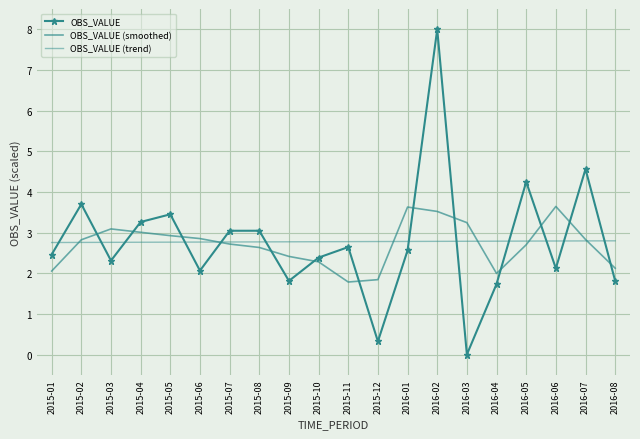

Rank the categories by OBS_VALUE (trend) value from lowest to highest.

2015-01, 2015-02, 2015-03, 2015-04, 2015-05, 2015-06, 2015-07, 2015-08, 2015-09, 2015-10, 2015-11, 2015-12, 2016-01, 2016-02, 2016-03, 2016-04, 2016-05, 2016-06, 2016-07, 2016-08